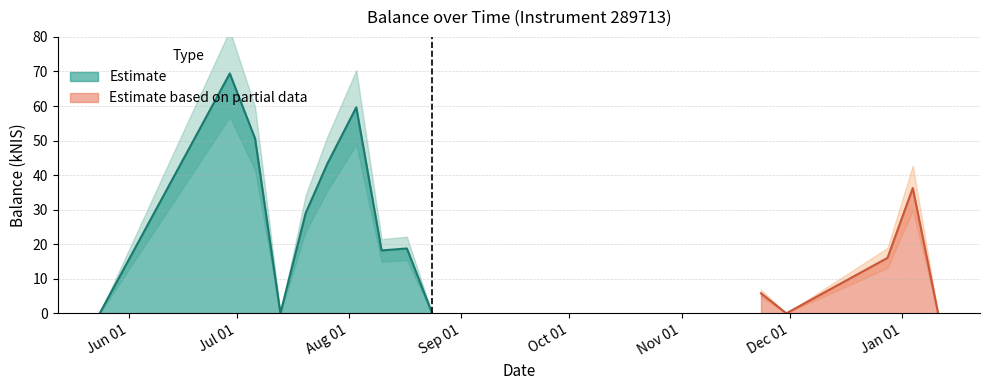

Approximately how many times larger is the value at 2023-08-17 compared to 2023-12-28?

1.2